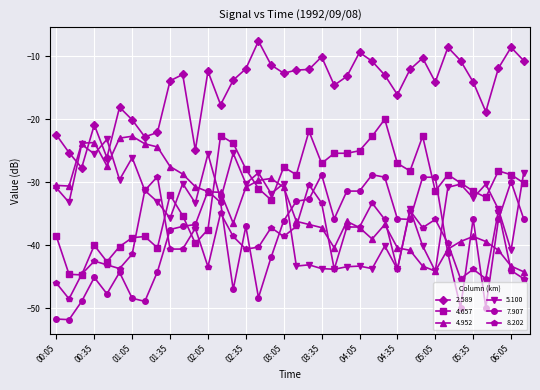

True or false: 5.100 has more than 1 interior local peaks.

True